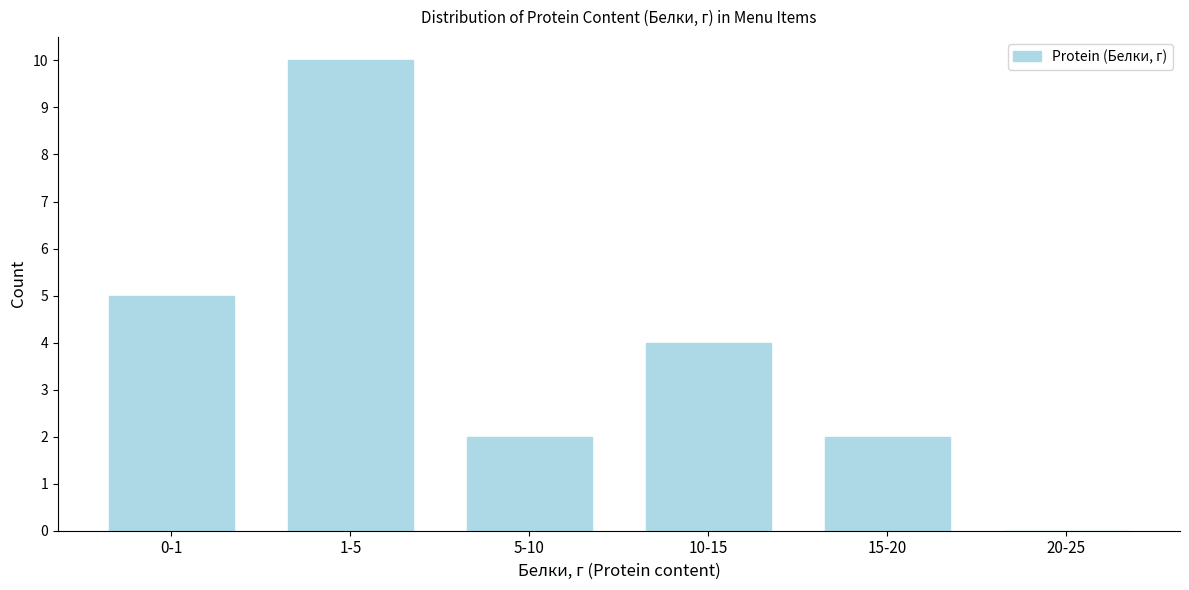

Reading left to right, transcribe all the data shown in this chart.

0-1=5	1-5=10	5-10=2	10-15=4	15-20=2	20-25=0